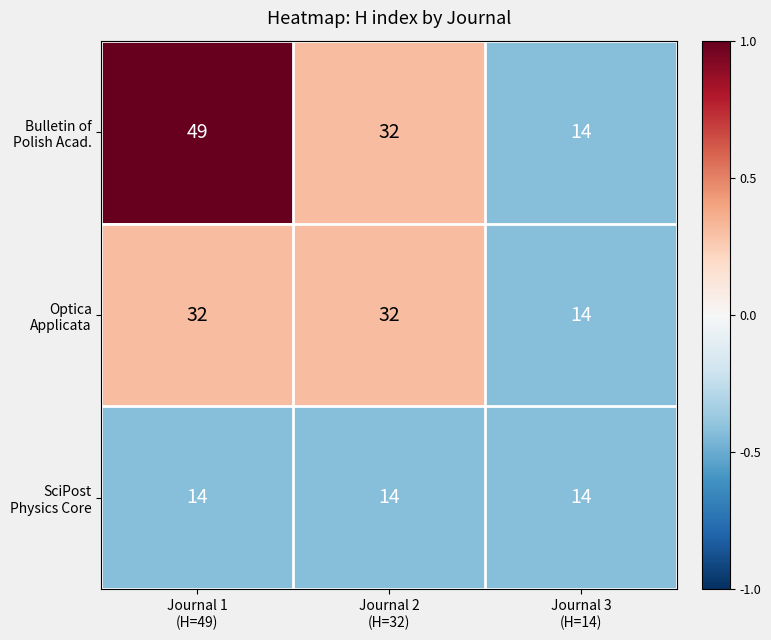

What is the smallest value displayed?

14